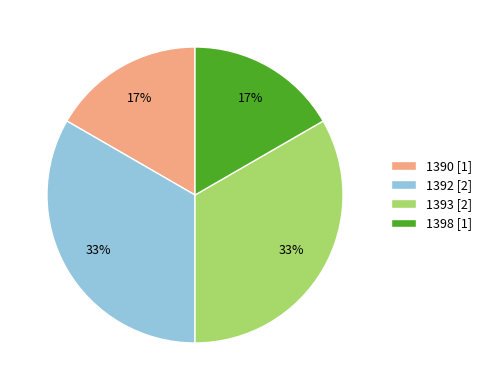

To the nearest percent, what is the average slice percentage?

25%